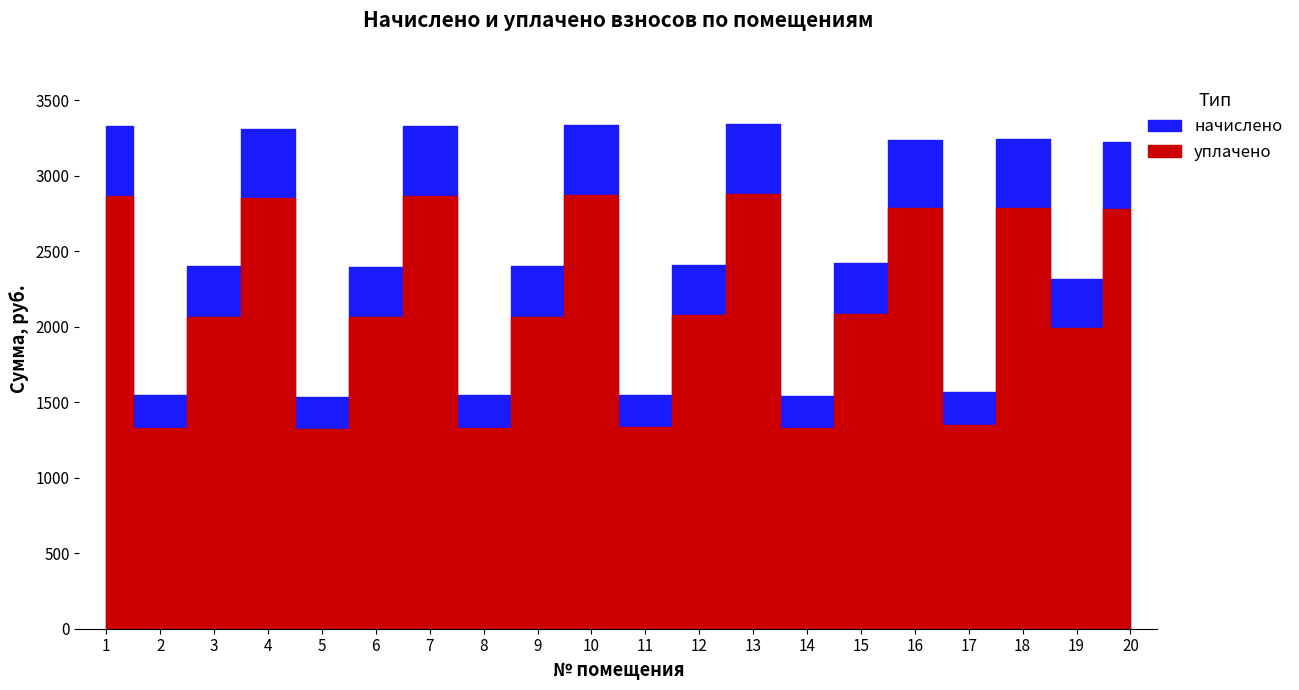

Between 8 and 3, which is larger?

3